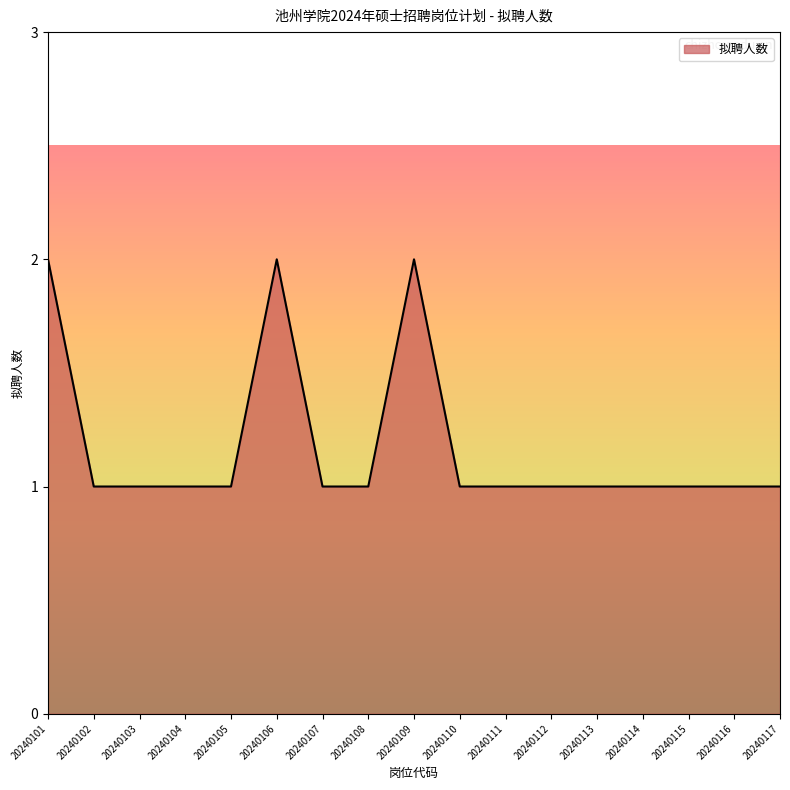

What is the ratio of the value at 20240111 to the value at 20240101?

0.5